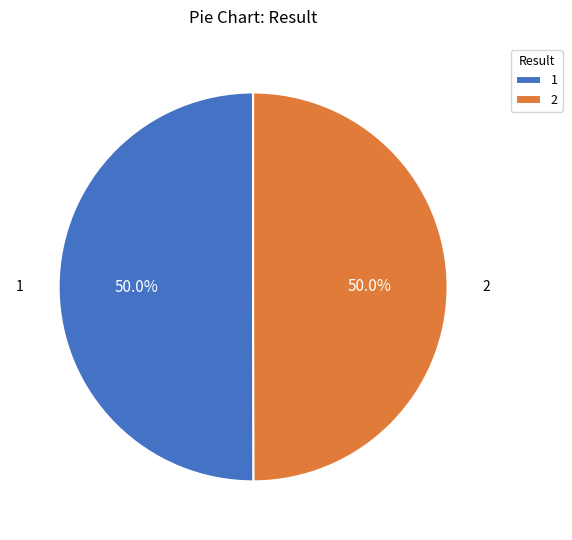

What is the ratio of the value at 2 to the value at 1?

1.0